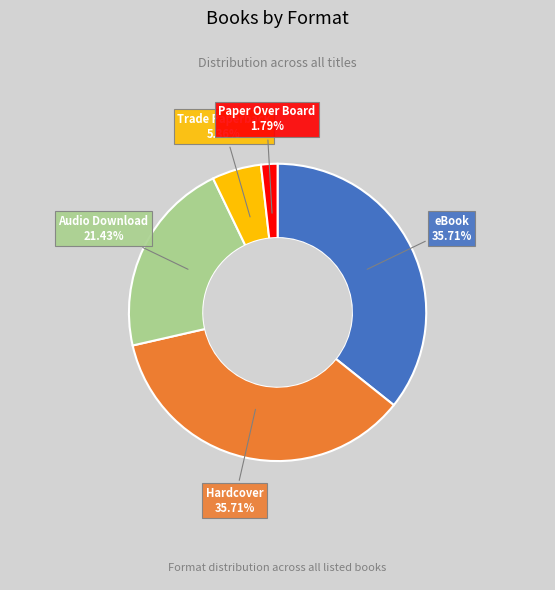

Does any single category account for the majority?

No